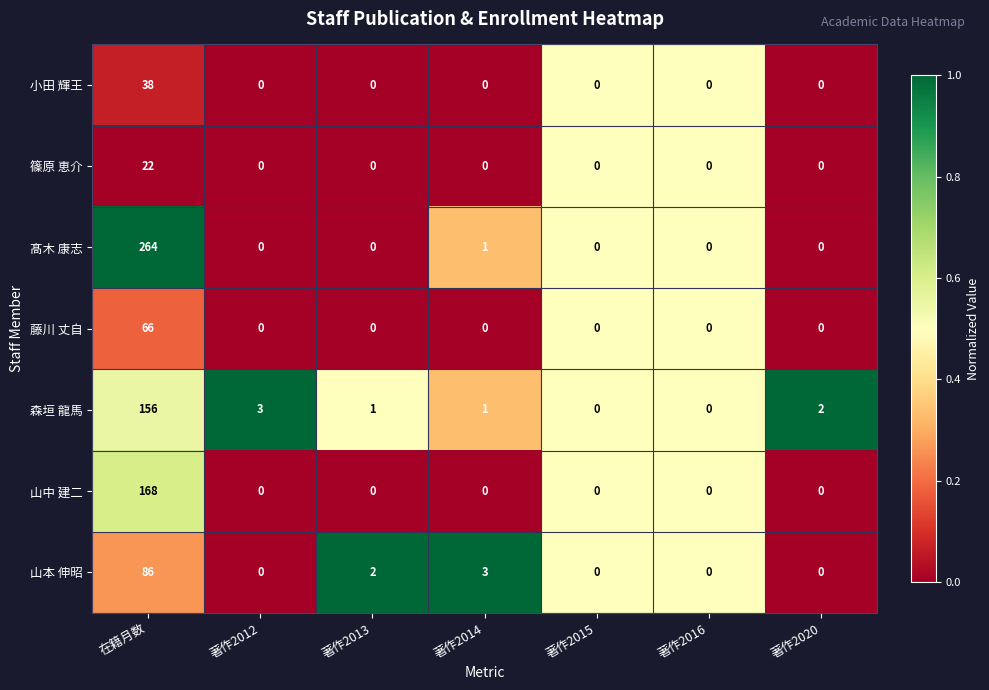

What is the sum of all 藤川 丈自 values?

66